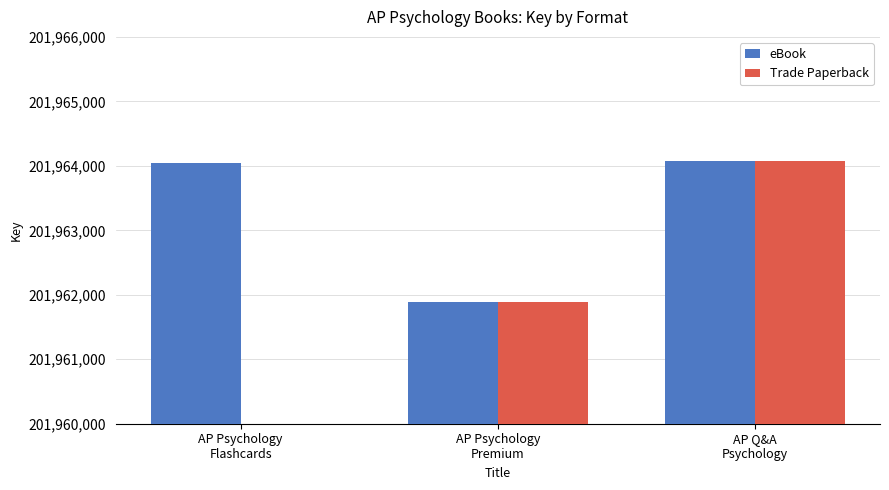

What is the change in value from AP Psychology Premium to AP Q&A Psychology?

+2184